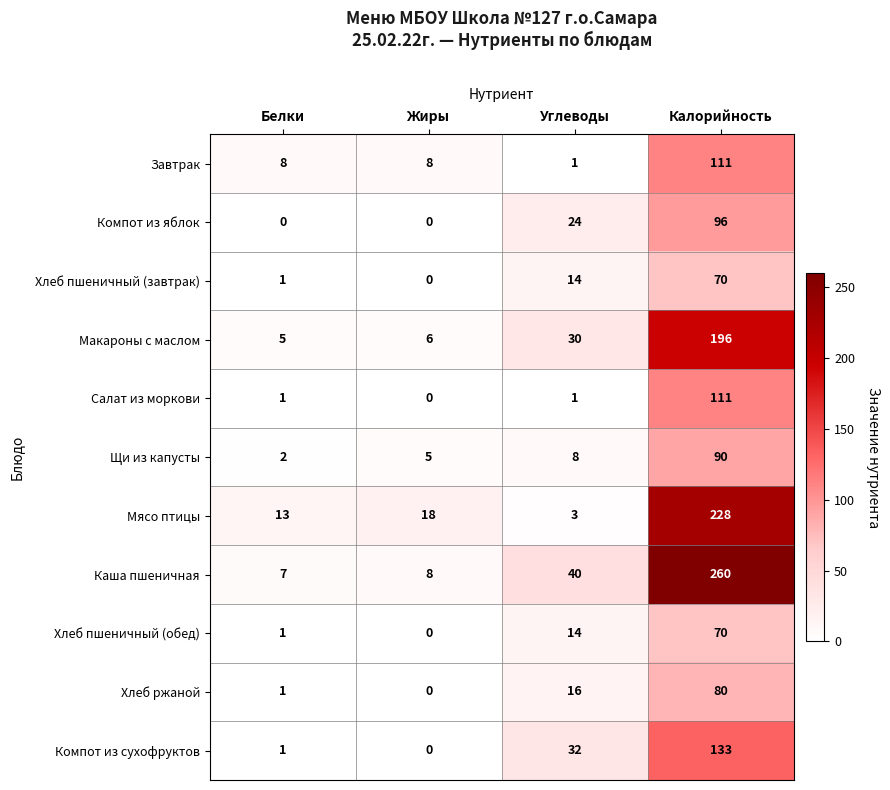

How many data points in Каша пшеничная are less than 40?

2